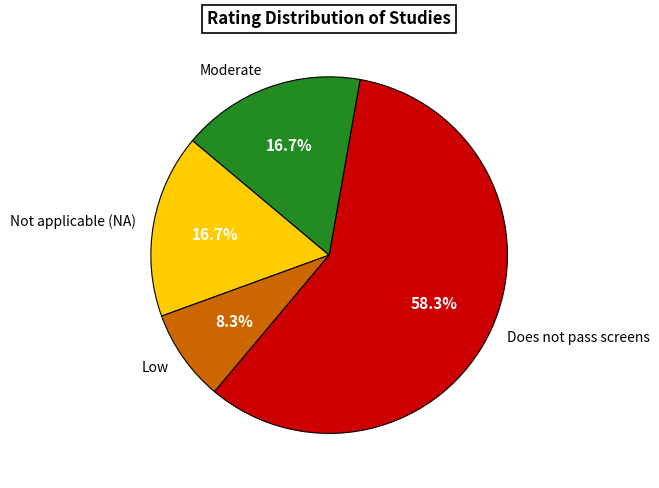

To the nearest percent, what is the average slice percentage?

25%